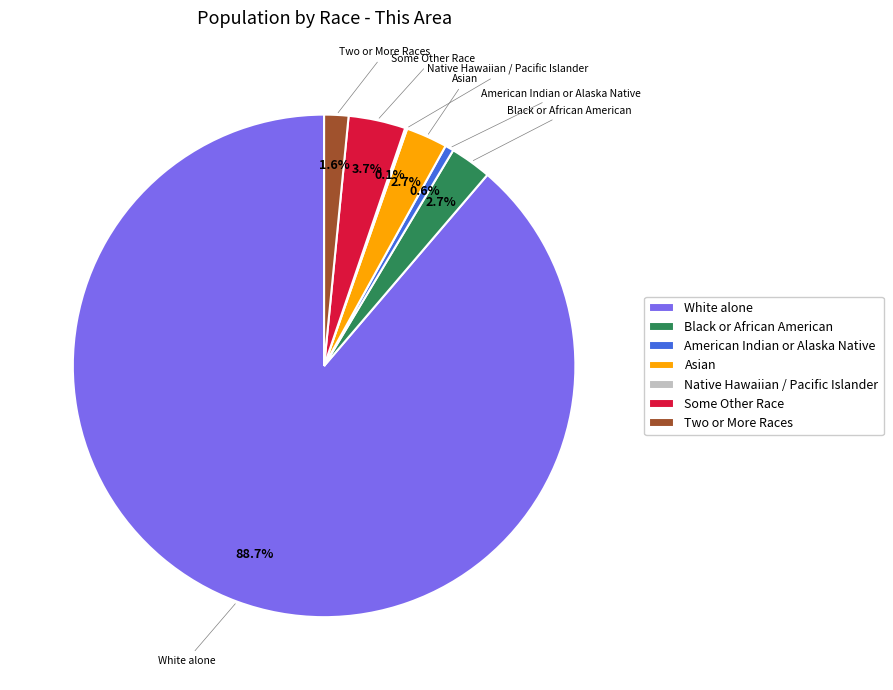

Which has a higher value, American Indian or Alaska Native or Black or African American?

Black or African American